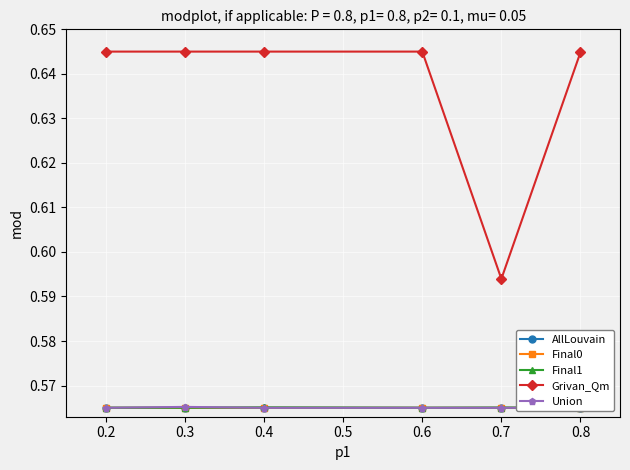

True or false: Final0 has more than 2 interior local peaks.

False